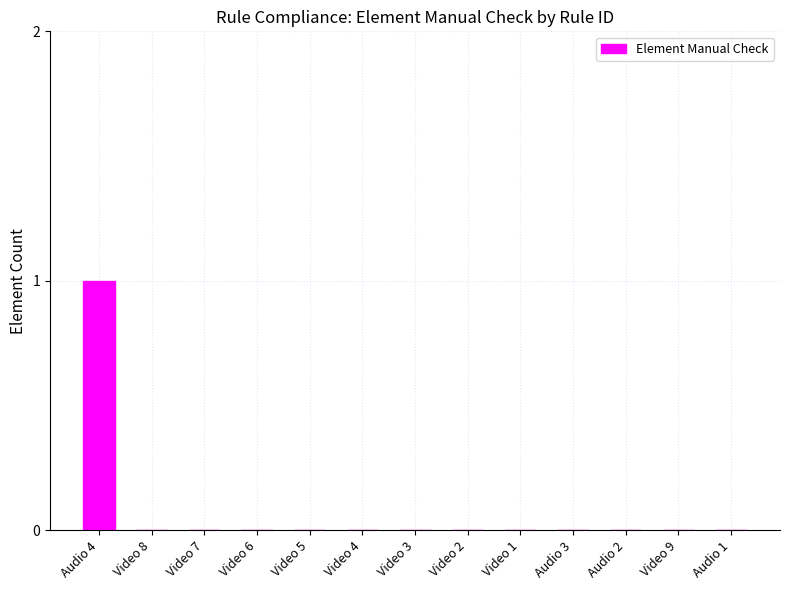

Is it true that the value at Video 8 is -1?

False